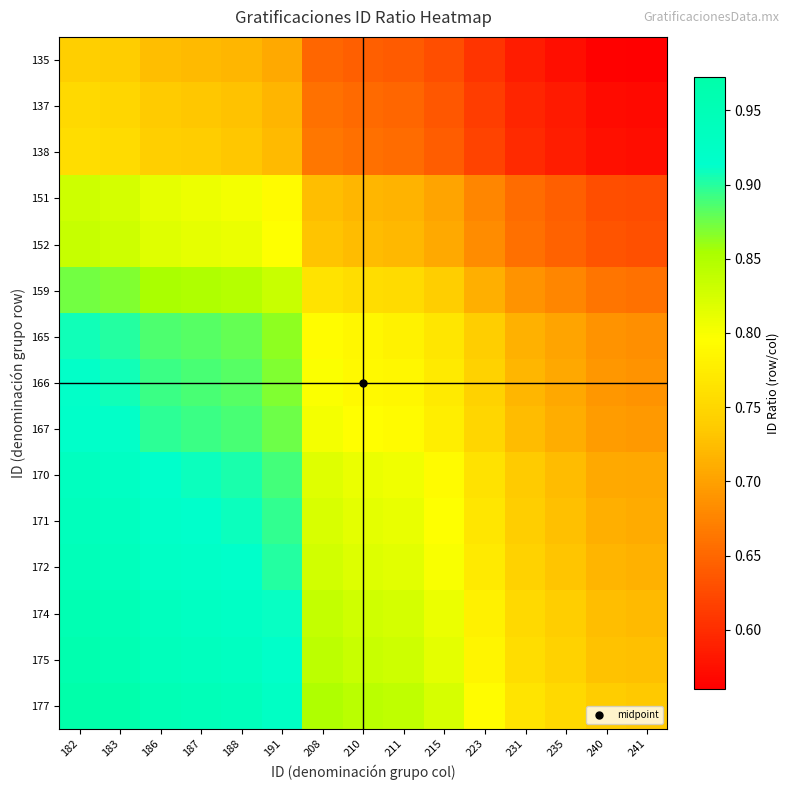

Reading left to right, list all the values displayed in this chart.

135: 182=0.7	183=0.7	186=0.7	187=0.7	188=0.7	191=0.7	208=0.6	210=0.6	211=0.6	215=0.6	223=0.6	231=0.6	235=0.6	240=0.6	241=0.6
137: 182=0.8	183=0.7	186=0.7	187=0.7	188=0.7	191=0.7	208=0.7	210=0.7	211=0.6	215=0.6	223=0.6	231=0.6	235=0.6	240=0.6	241=0.6
138: 182=0.8	183=0.8	186=0.7	187=0.7	188=0.7	191=0.7	208=0.7	210=0.7	211=0.7	215=0.6	223=0.6	231=0.6	235=0.6	240=0.6	241=0.6
151: 182=0.8	183=0.8	186=0.8	187=0.8	188=0.8	191=0.8	208=0.7	210=0.7	211=0.7	215=0.7	223=0.7	231=0.7	235=0.6	240=0.6	241=0.6
152: 182=0.8	183=0.8	186=0.8	187=0.8	188=0.8	191=0.8	208=0.7	210=0.7	211=0.7	215=0.7	223=0.7	231=0.7	235=0.6	240=0.6	241=0.6
159: 182=0.9	183=0.9	186=0.9	187=0.9	188=0.8	191=0.8	208=0.8	210=0.8	211=0.8	215=0.7	223=0.7	231=0.7	235=0.7	240=0.7	241=0.7
165: 182=0.9	183=0.9	186=0.9	187=0.9	188=0.9	191=0.9	208=0.8	210=0.8	211=0.8	215=0.8	223=0.7	231=0.7	235=0.7	240=0.7	241=0.7
166: 182=0.9	183=0.9	186=0.9	187=0.9	188=0.9	191=0.9	208=0.8	210=0.8	211=0.8	215=0.8	223=0.7	231=0.7	235=0.7	240=0.7	241=0.7
167: 182=0.9	183=0.9	186=0.9	187=0.9	188=0.9	191=0.9	208=0.8	210=0.8	211=0.8	215=0.8	223=0.7	231=0.7	235=0.7	240=0.7	241=0.7
170: 182=0.9	183=0.9	186=0.9	187=0.9	188=0.9	191=0.9	208=0.8	210=0.8	211=0.8	215=0.8	223=0.8	231=0.7	235=0.7	240=0.7	241=0.7
171: 182=0.9	183=0.9	186=0.9	187=0.9	188=0.9	191=0.9	208=0.8	210=0.8	211=0.8	215=0.8	223=0.8	231=0.7	235=0.7	240=0.7	241=0.7
172: 182=0.9	183=0.9	186=0.9	187=0.9	188=0.9	191=0.9	208=0.8	210=0.8	211=0.8	215=0.8	223=0.8	231=0.7	235=0.7	240=0.7	241=0.7
174: 182=1.0	183=1.0	186=0.9	187=0.9	188=0.9	191=0.9	208=0.8	210=0.8	211=0.8	215=0.8	223=0.8	231=0.8	235=0.7	240=0.7	241=0.7
175: 182=1.0	183=1.0	186=0.9	187=0.9	188=0.9	191=0.9	208=0.8	210=0.8	211=0.8	215=0.8	223=0.8	231=0.8	235=0.7	240=0.7	241=0.7
177: 182=1.0	183=1.0	186=1.0	187=0.9	188=0.9	191=0.9	208=0.9	210=0.8	211=0.8	215=0.8	223=0.8	231=0.8	235=0.8	240=0.7	241=0.7